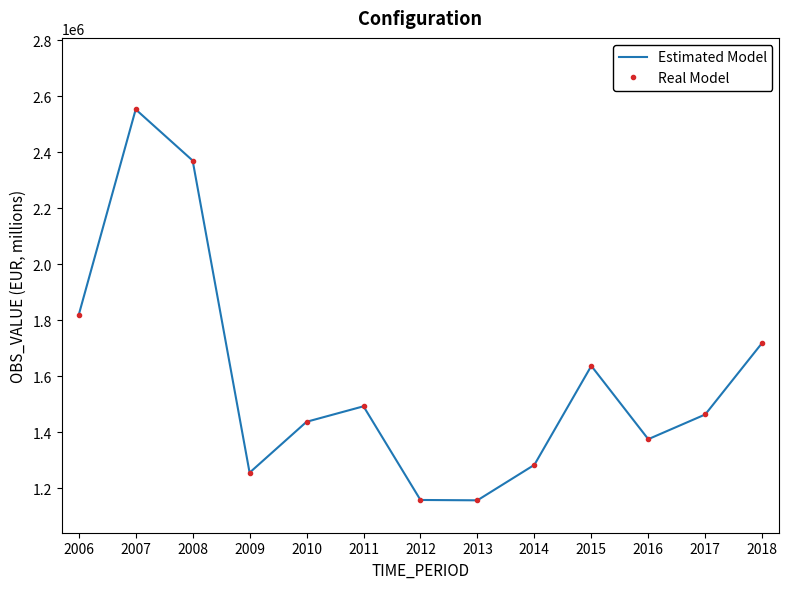

At which category is the sum across all series the highest?

2007